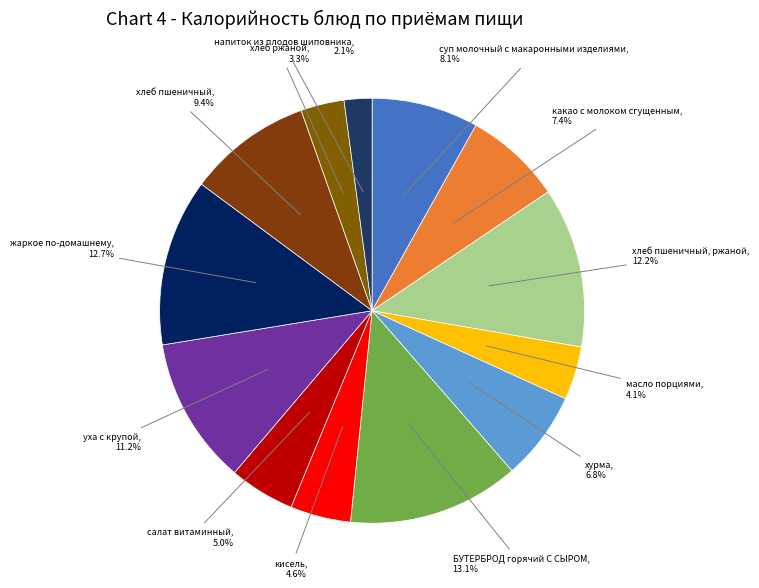

Count the number of slices in the pie.

13